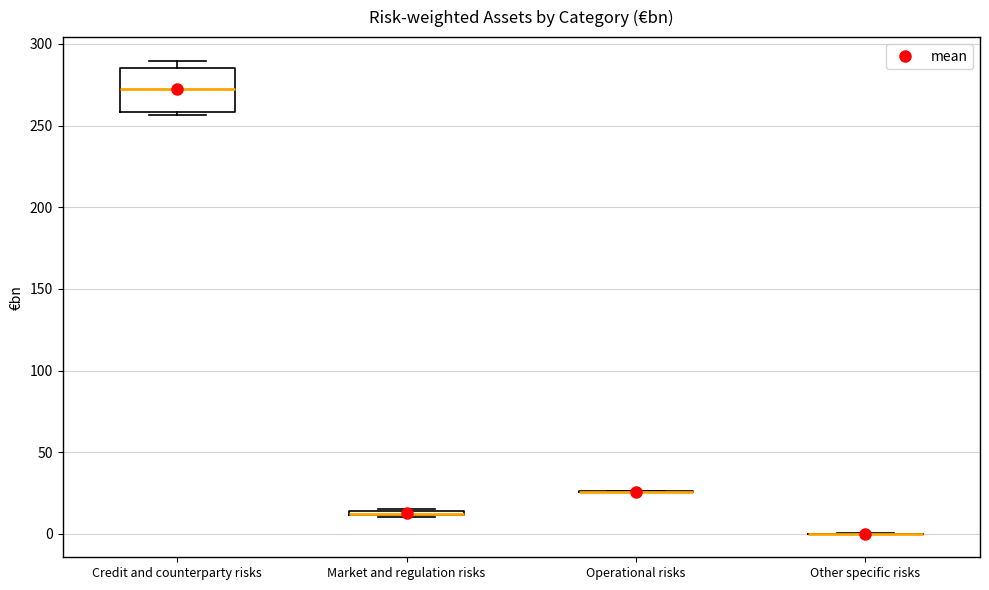

Where is the upper edge of the box for Market and regulation risks on the y-axis? The values are not printed on the chart, so give them approximately, as read against the axis.

15